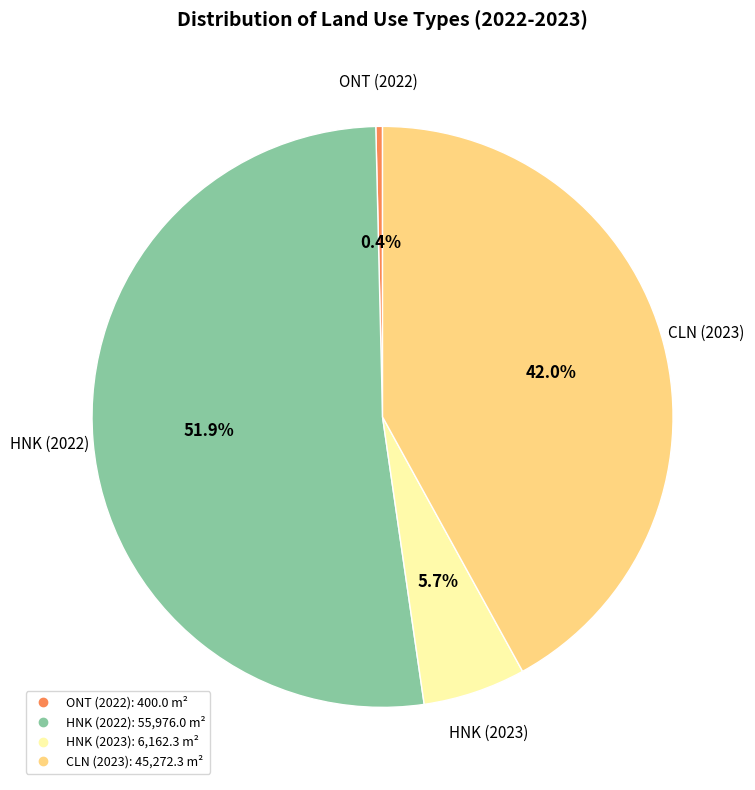

Which category has the biggest portion of the pie?

HNK (2022)